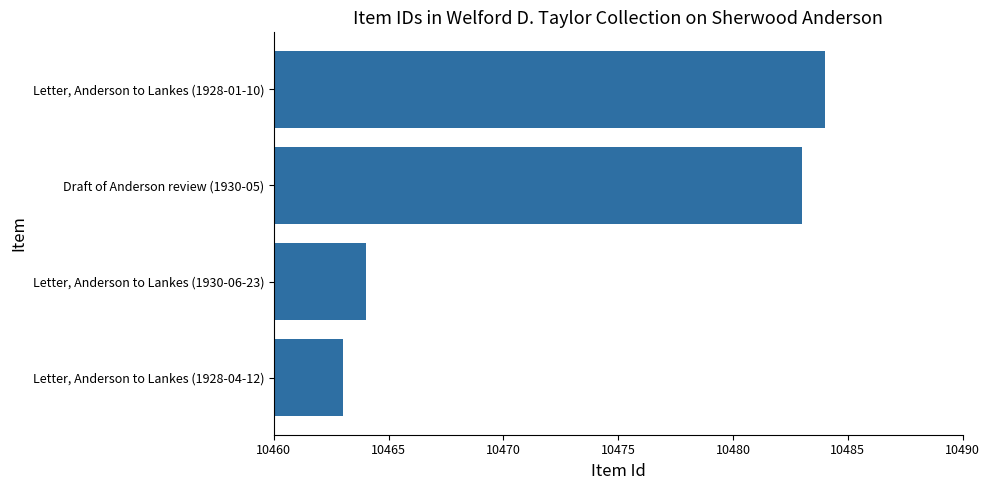

Does the chart contain stacked bars?

No